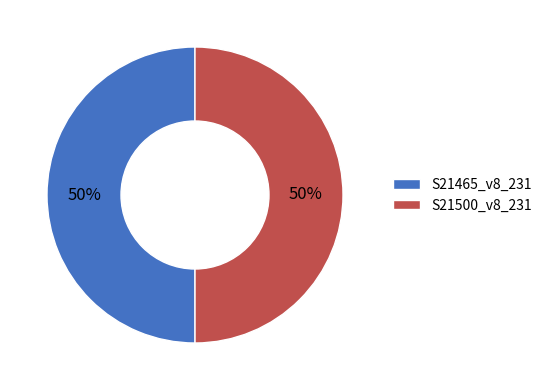

Is it true that S21465_v8_231 is 44% of the pie?

False